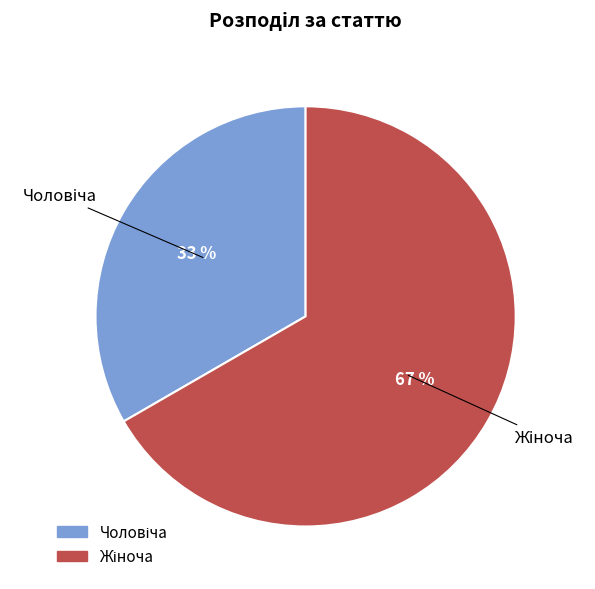

To the nearest percent, what is the average slice percentage?

50%